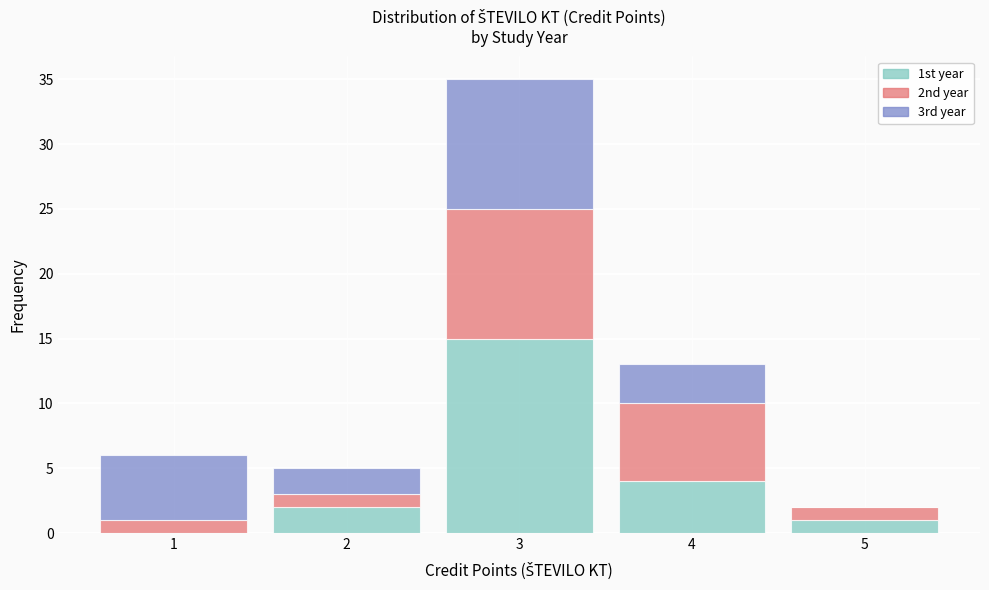

Reading left to right, list every stacked bar in this chart as the range it spans on the x-axis followed by its total height. The values are not printed on the chart, so give them approximately, as read against the axis.

0.5 to 1.5: 6
1.5 to 2.5: 5
2.5 to 3.5: 35
3.5 to 4.5: 13
4.5 to 5.5: 2